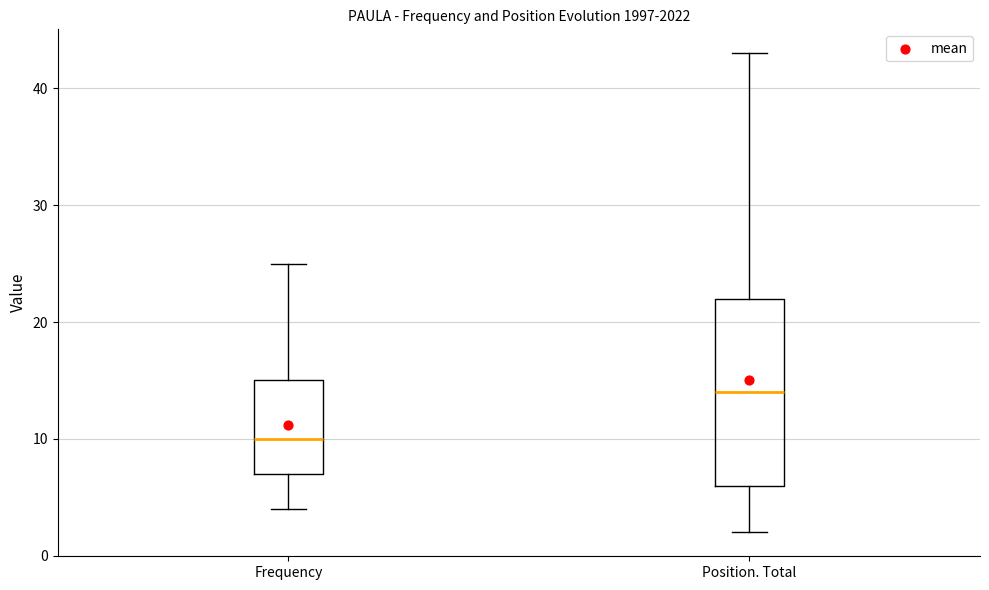

Which box's median line is the highest?

Position. Total